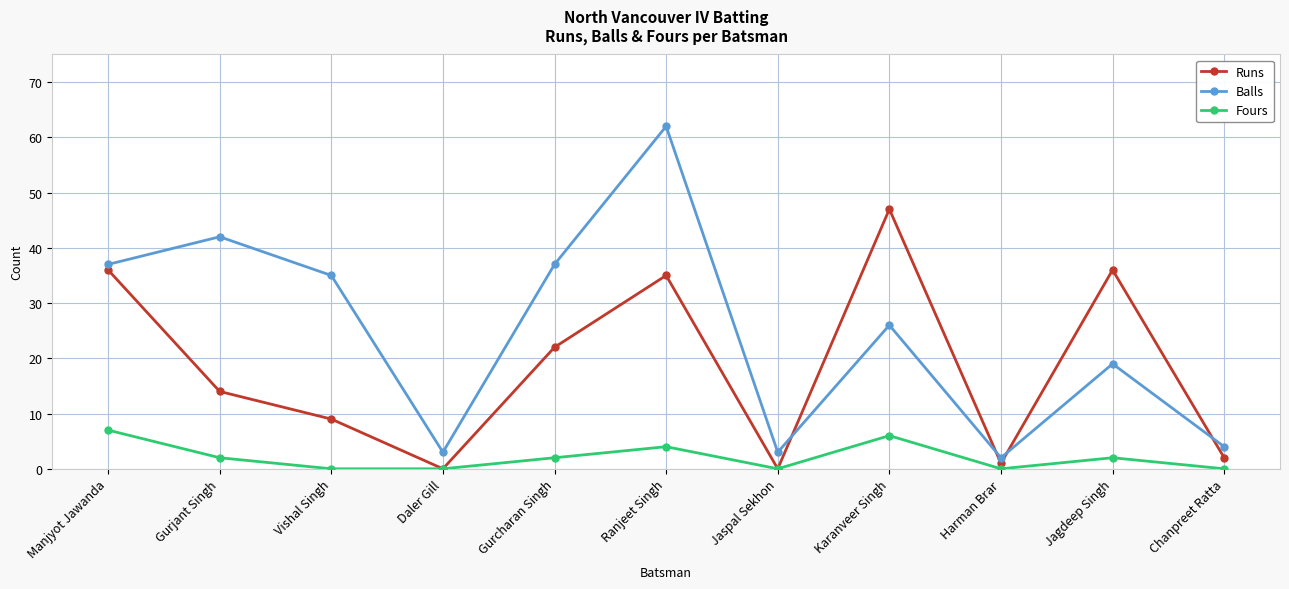

How many distinct data groups are displayed?

3